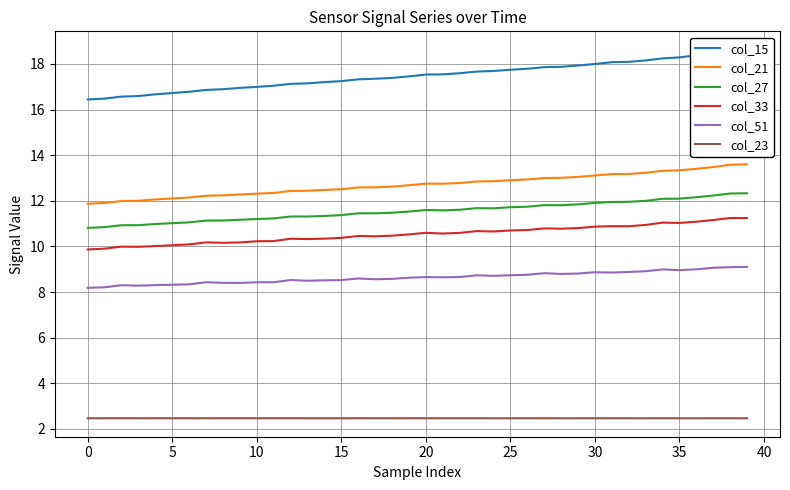

True or false: col_27 and col_33 cross at least once.

False